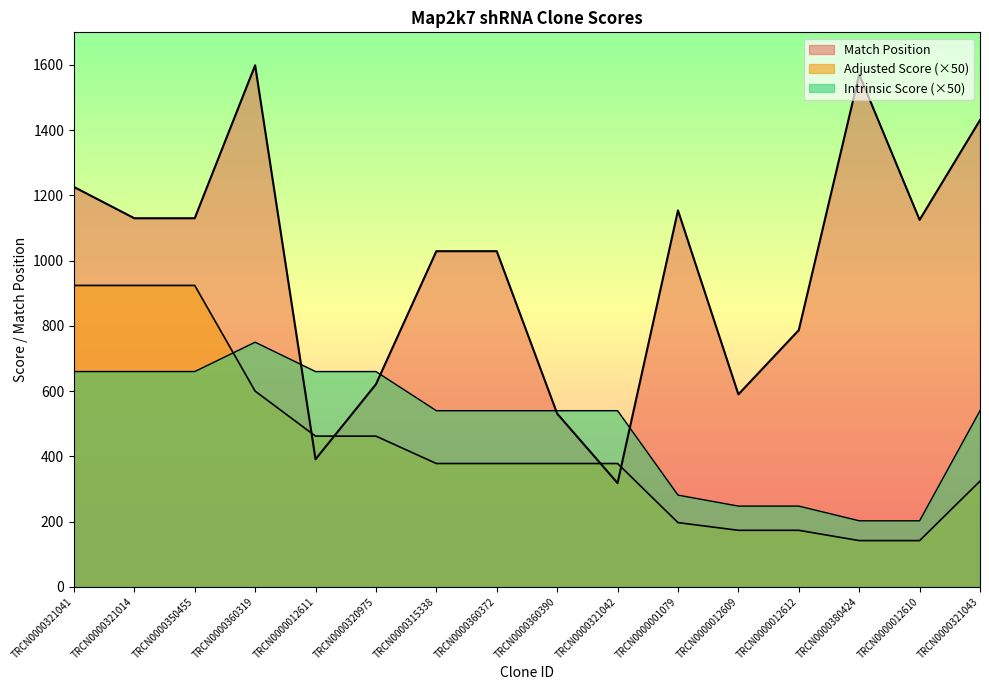

At how many categories does at least one series exceed 1042?

8